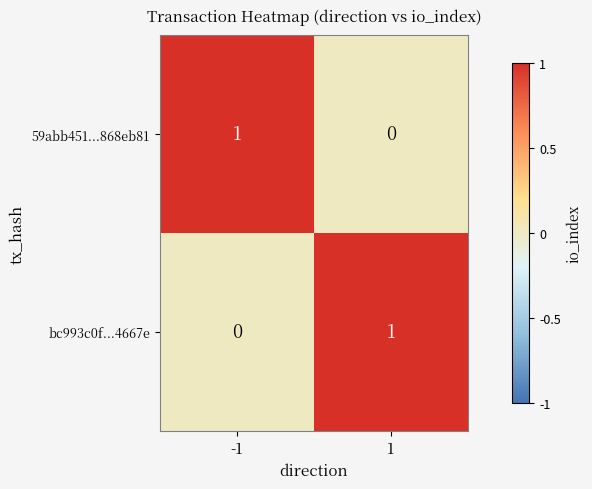

Rank the series by their maximum value, from lowest to highest.

59abb451...868eb81, bc993c0f...4667e